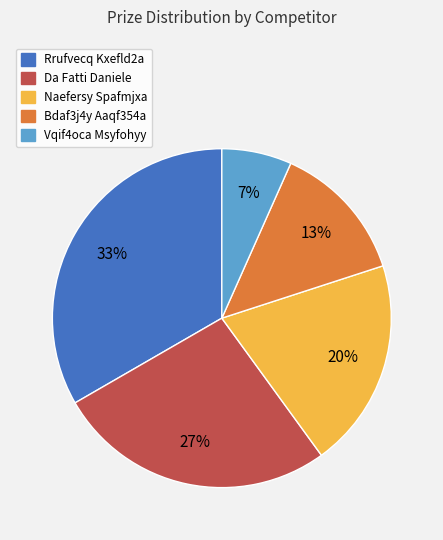

Is it true that Bdaf3j4y Aaqf354a is 13% of the pie?

True